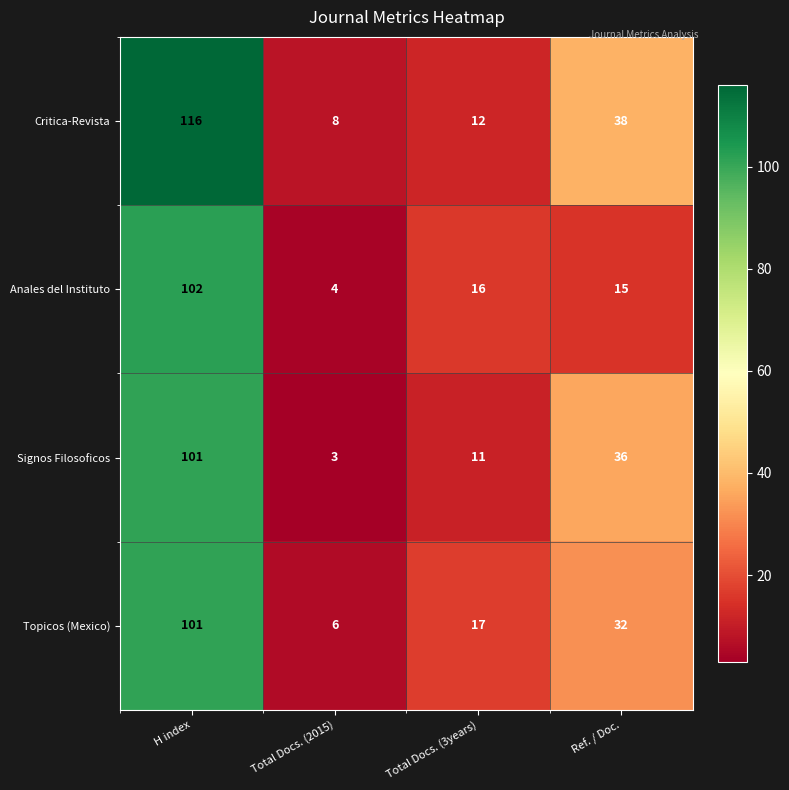

Which series has the largest total across all categories?

Critica-Revista